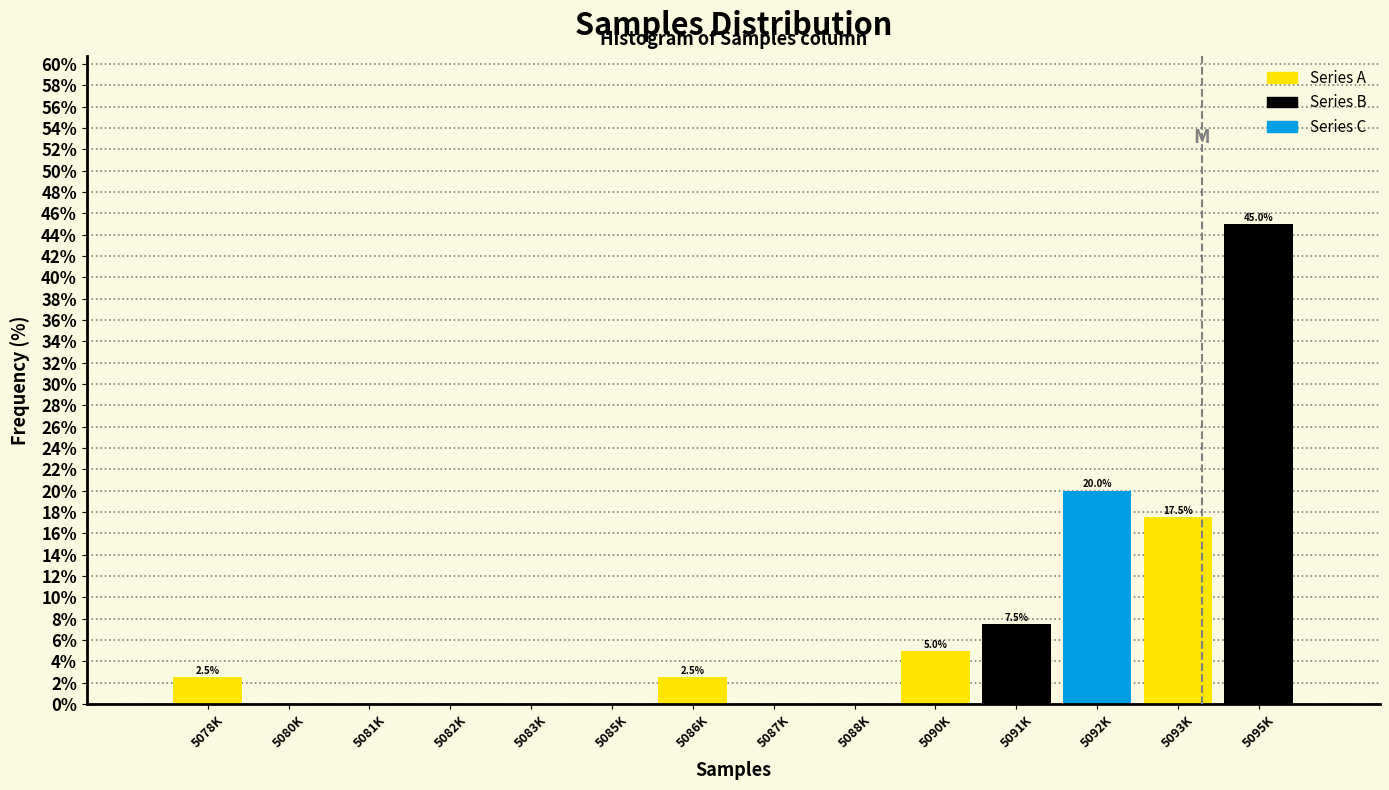

Reading left to right, transcribe all the data shown in this chart.

5078K=2.5	5080K=0.0	5081K=0.0	5082K=0.0	5083K=0.0	5085K=0.0	5086K=2.5	5087K=0.0	5088K=0.0	5090K=5.0	5091K=7.5	5092K=20.0	5093K=17.5	5095K=45.0